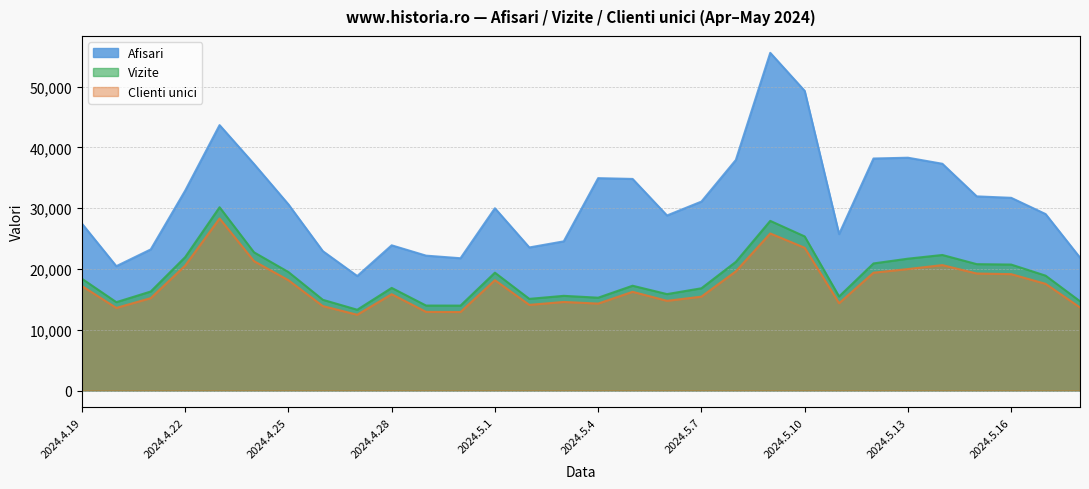

Which series has the widest spread of values?

Afisari